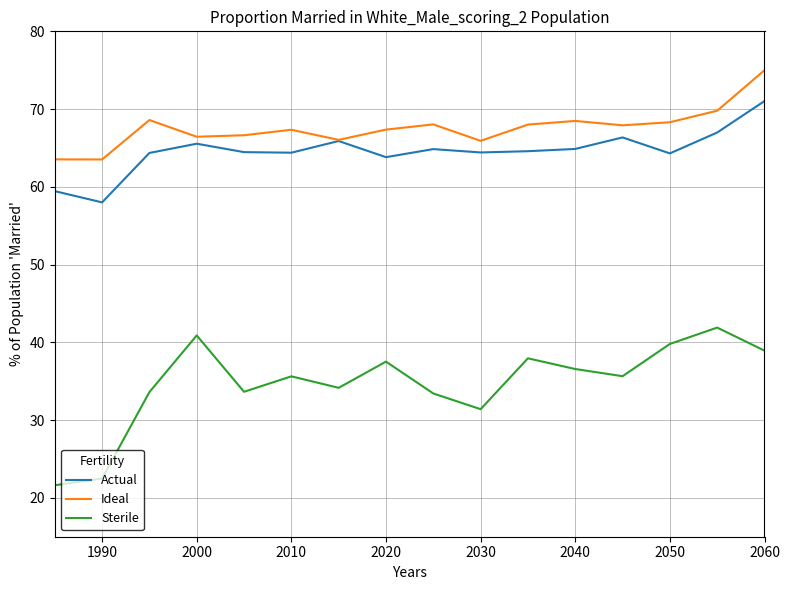

Which series has the largest total across all categories?

Ideal